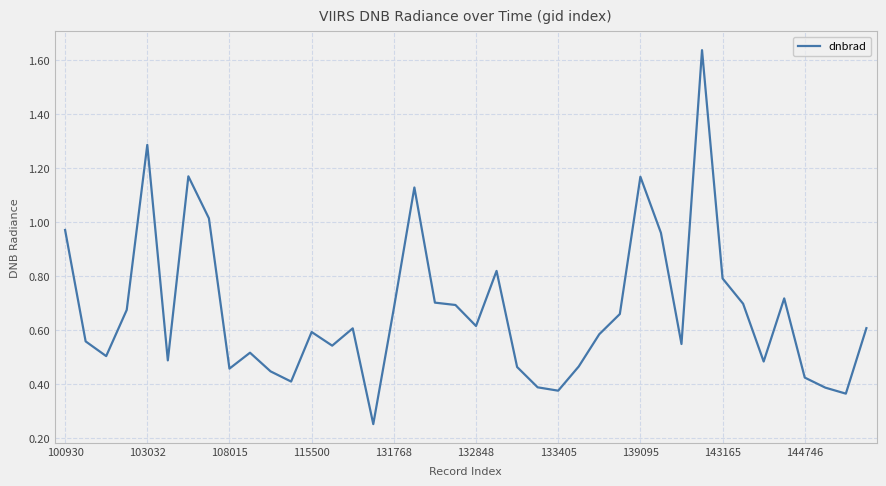

What is the difference between the maximum and minimum values?

1.4